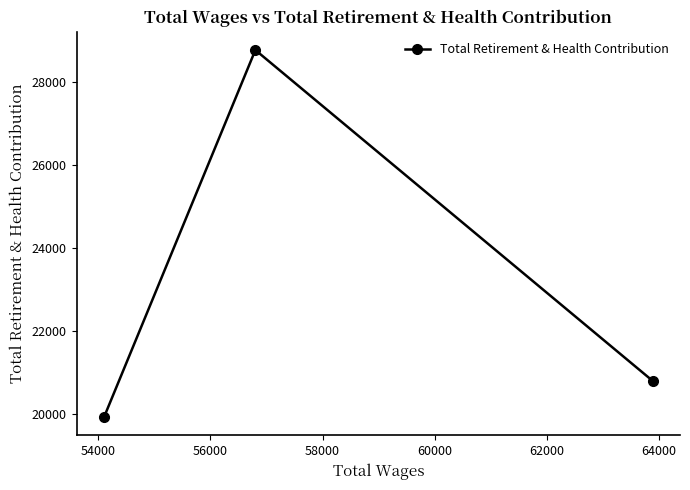

What is the value of the 3rd point from the left?

20808